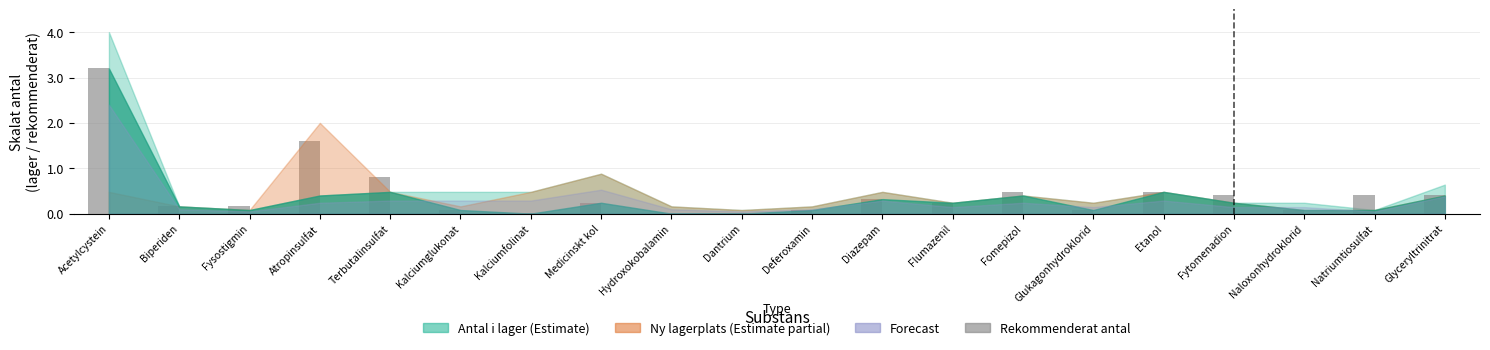

What is the difference between the second highest and second lowest values?

1.6